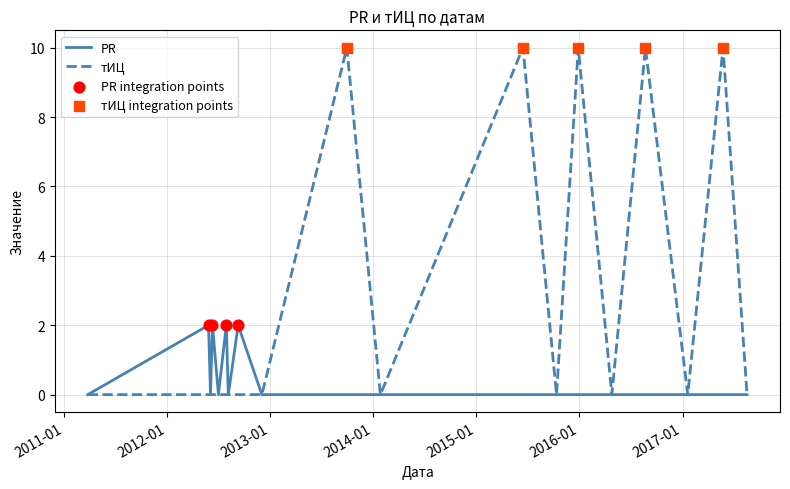

Which series has the largest total across all categories?

тИЦ